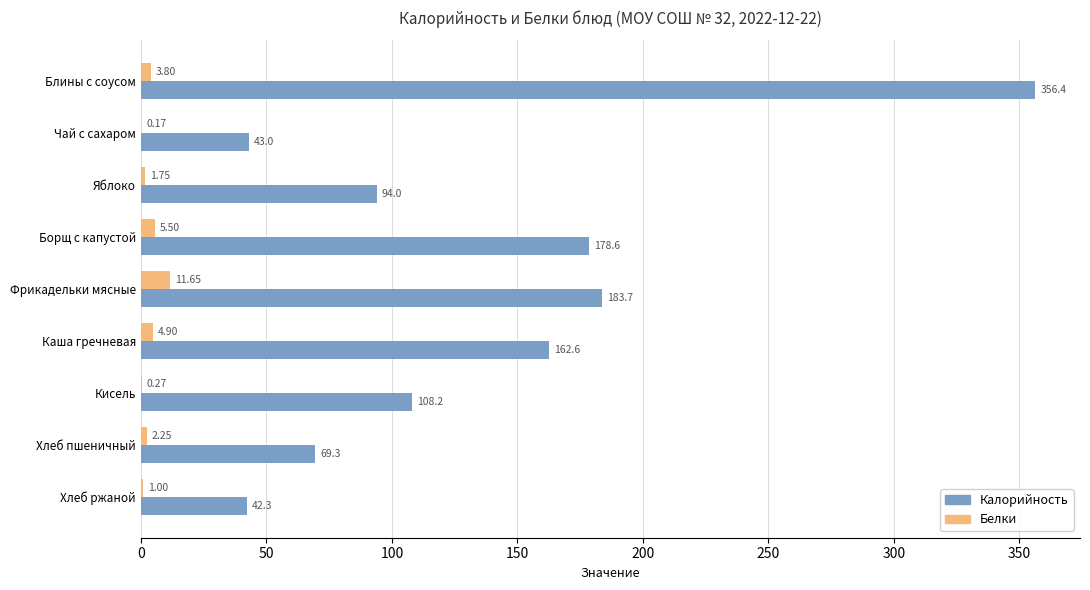

At which label does Калорийность reach its peak?

Блины с соусом